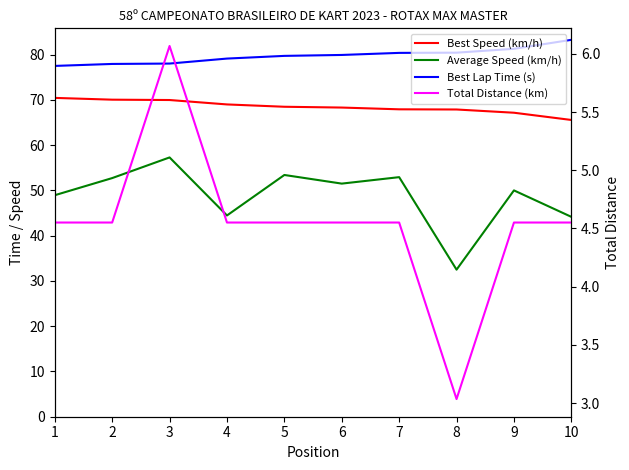

What are all the series names shown in the legend?

Best Speed (km/h), Average Speed (km/h), Best Lap Time (s), Total Distance (km)